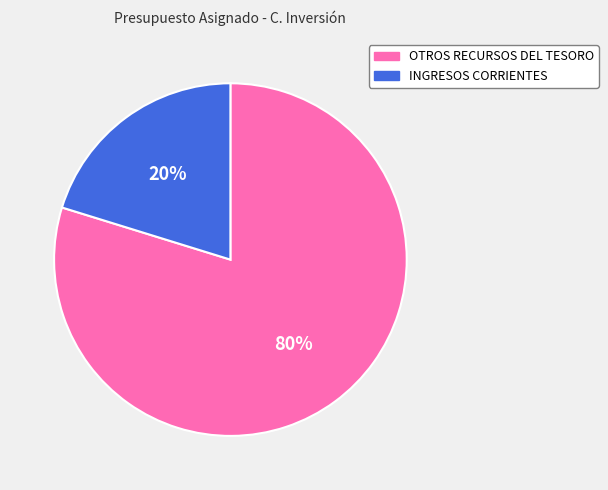

To the nearest percent, what is the difference between the largest and smallest slice percentages?

60%